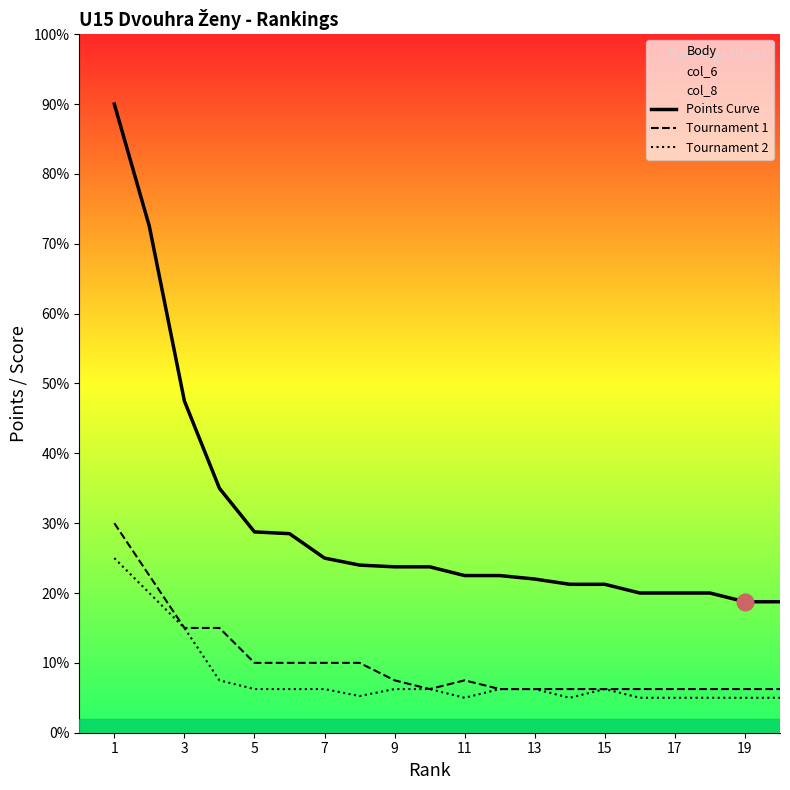

Is this an area chart (filled region under the line)?

No